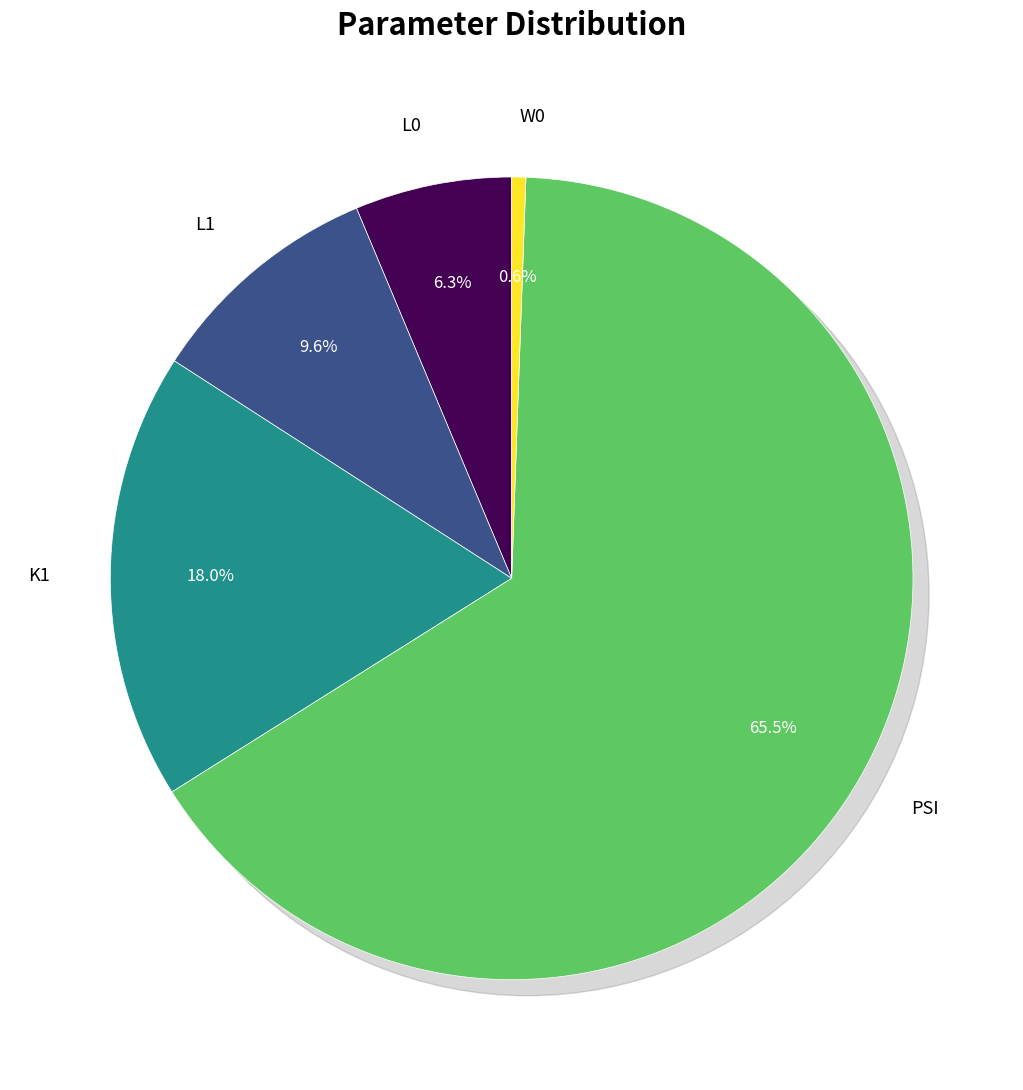

Is there any slice that represents more than half of the pie?

Yes